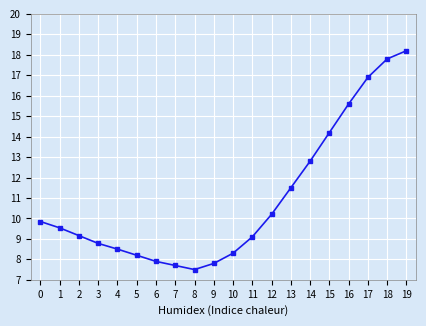

At which category does the chart reach its minimum across all series?

8